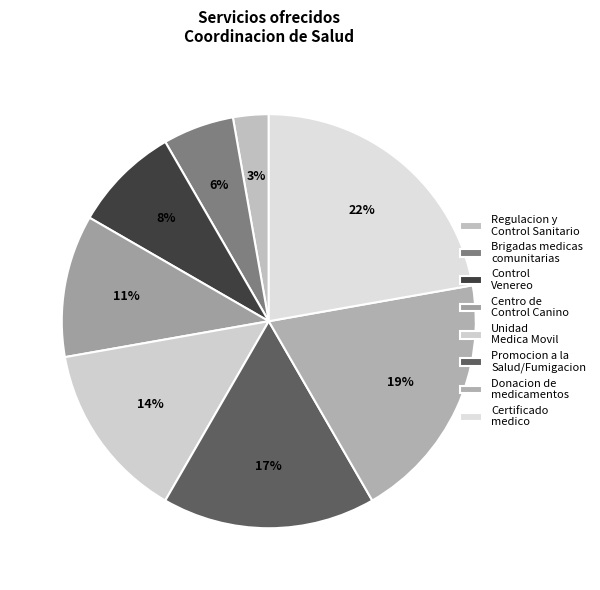

To the nearest percent, what portion does Certificado medico represent?

22%